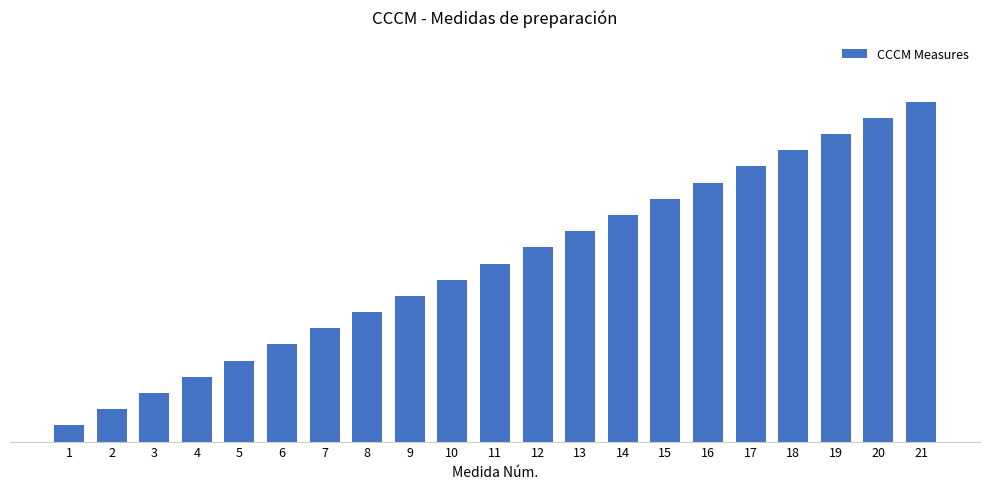

The chart shows a value of 4 at 15. True or false?

False